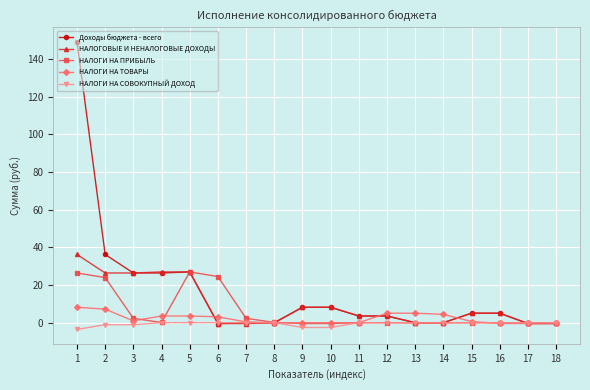

What is the value of the НАЛОГИ НА СОВОКУПНЫЙ ДОХОД point at the 9th from the left?

-2.5